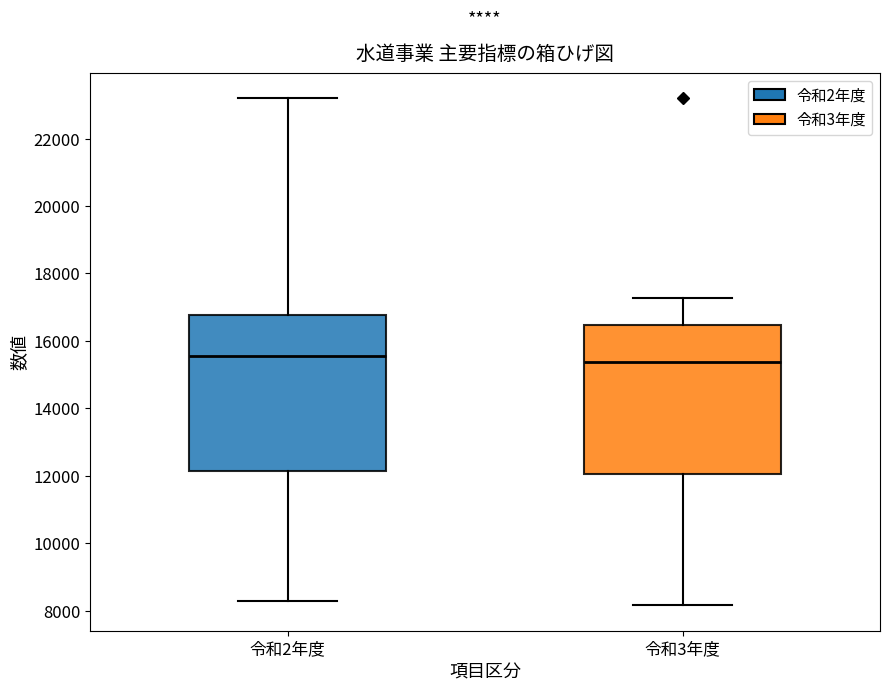

Reading left to right, transcribe this box plot: for each box, give where its median line is, the range the box spans, and where its two whiskers end, as read against the y-axis. The values are not printed on the chart, so give them approximately, as read against the axis.

令和2年度: median 15600, box 12200 to 16800, whiskers 8200 to 23200
令和3年度: median 15400, box 12000 to 16400, whiskers 8200 to 17200